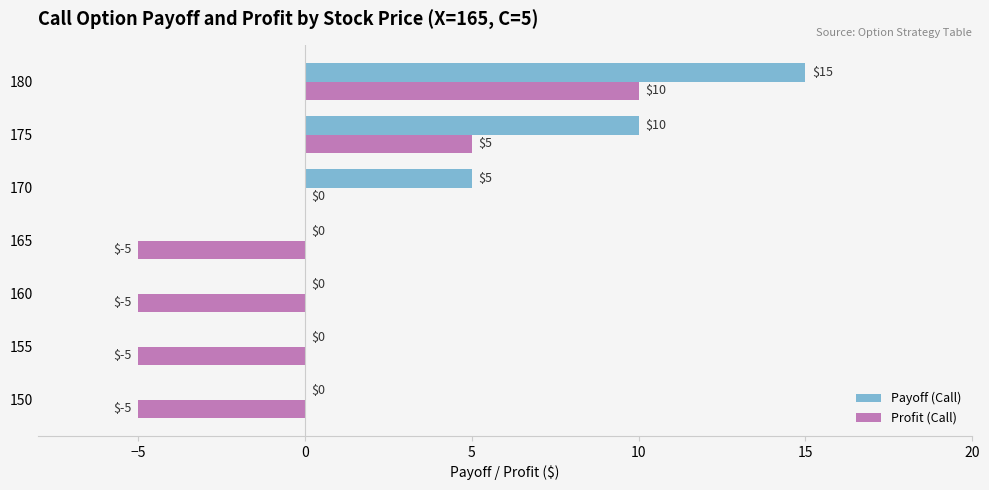

What is the maximum value for Payoff (Call)?

15